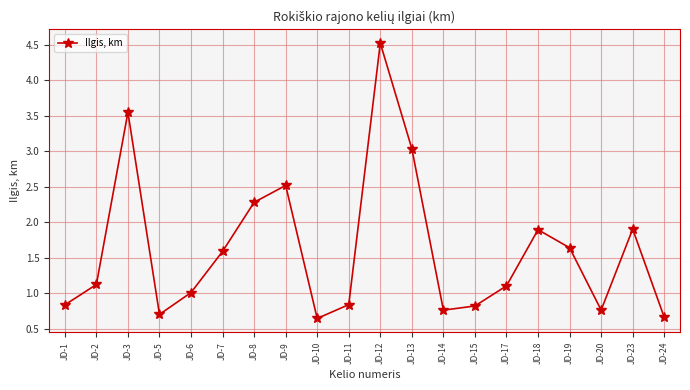

What is the greatest value displayed?

4.5